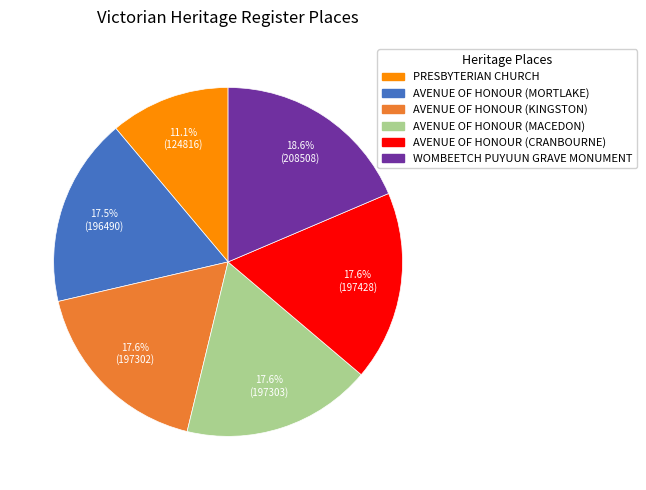

What is the largest slice in the pie chart?

WOMBEETCH PUYUUN GRAVE MONUMENT